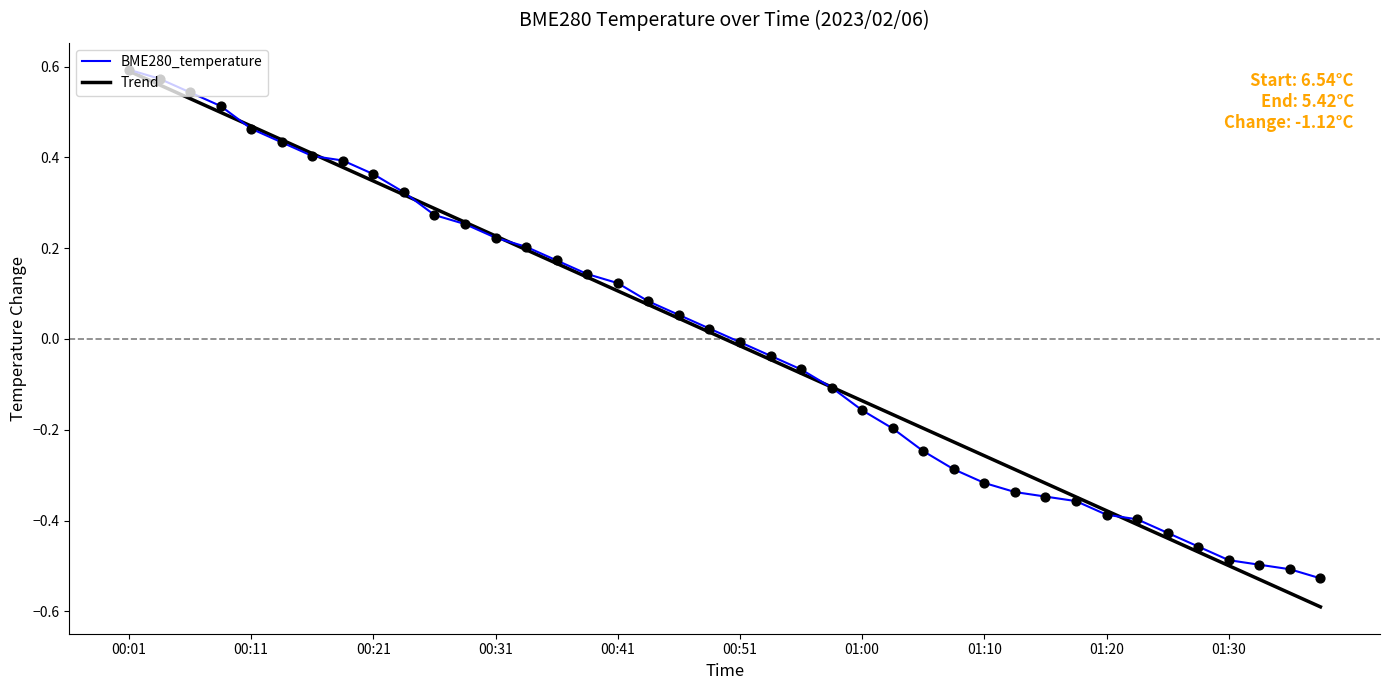

Which series has the largest range (max minus min)?

Trend